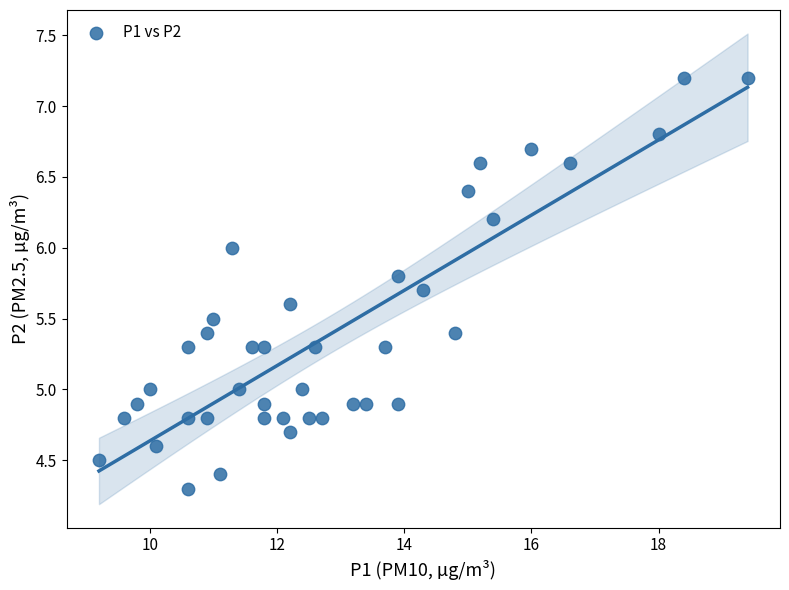

What is the range of X values (max minus min)?

10.2